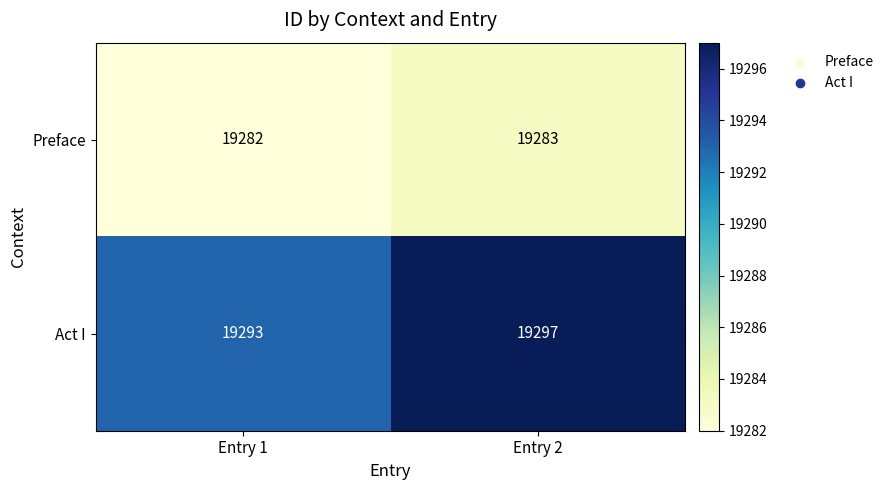

What is the difference between the highest and lowest values at Entry 2?

14